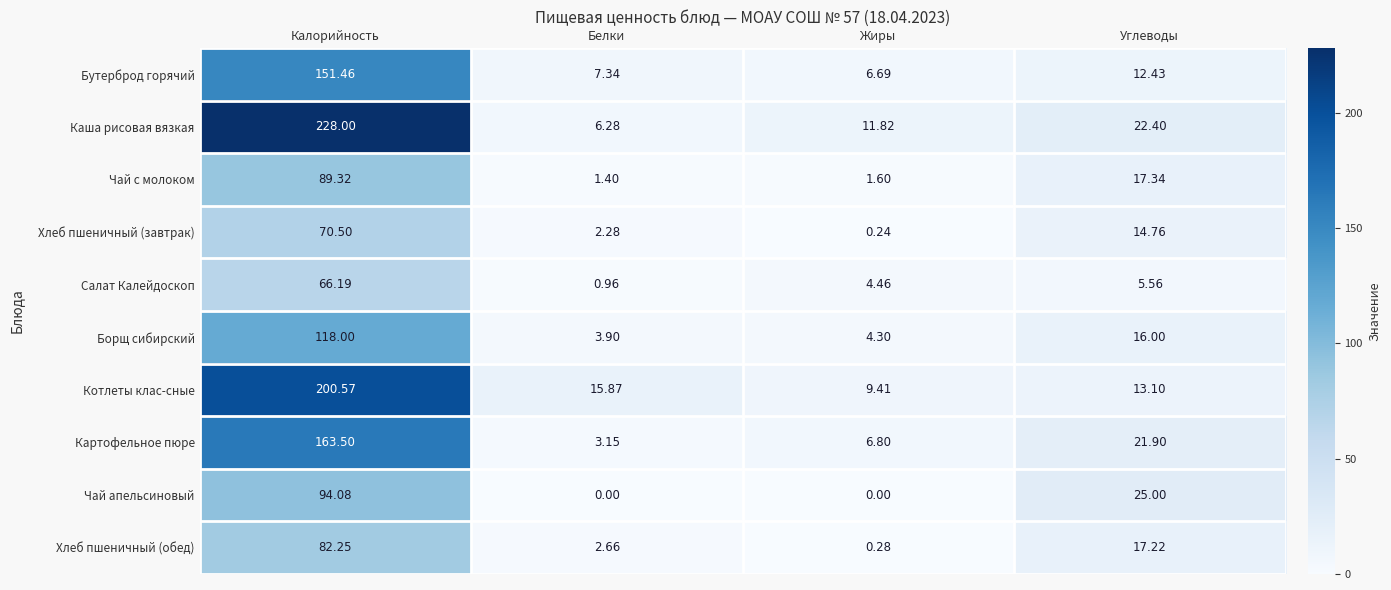

Rank the categories by Чай с молоком value from lowest to highest.

Белки, Жиры, Углеводы, Калорийность